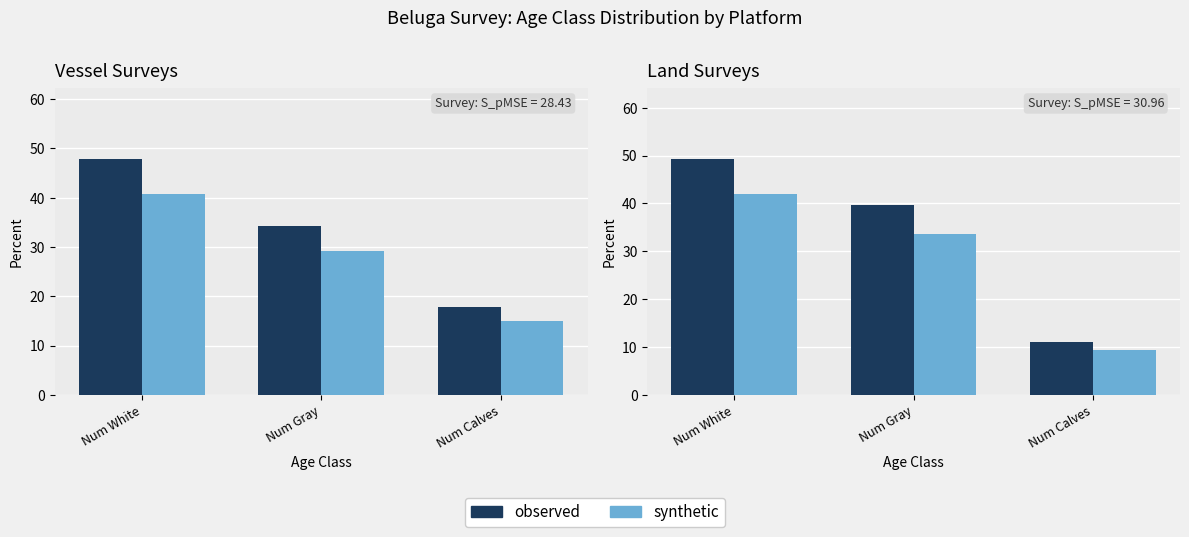

Where does the synthetic series first go above 33?

Num White